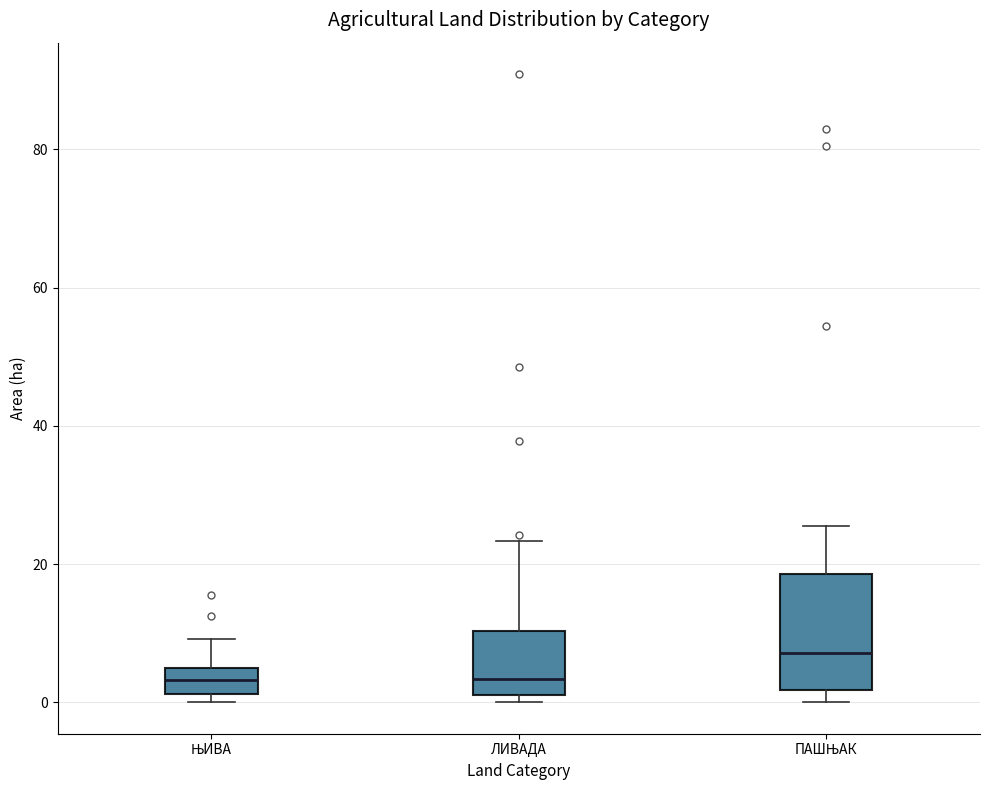

Where is the upper edge of the box for ЛИВАДА on the y-axis? The values are not printed on the chart, so give them approximately, as read against the axis.

10